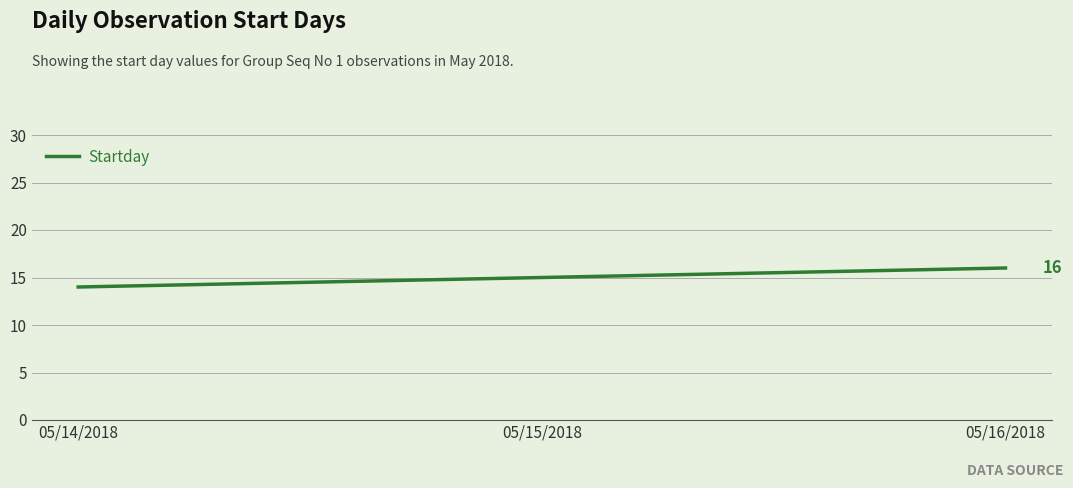

List the labels in order of value, smallest first.

05/14/2018, 05/15/2018, 05/16/2018